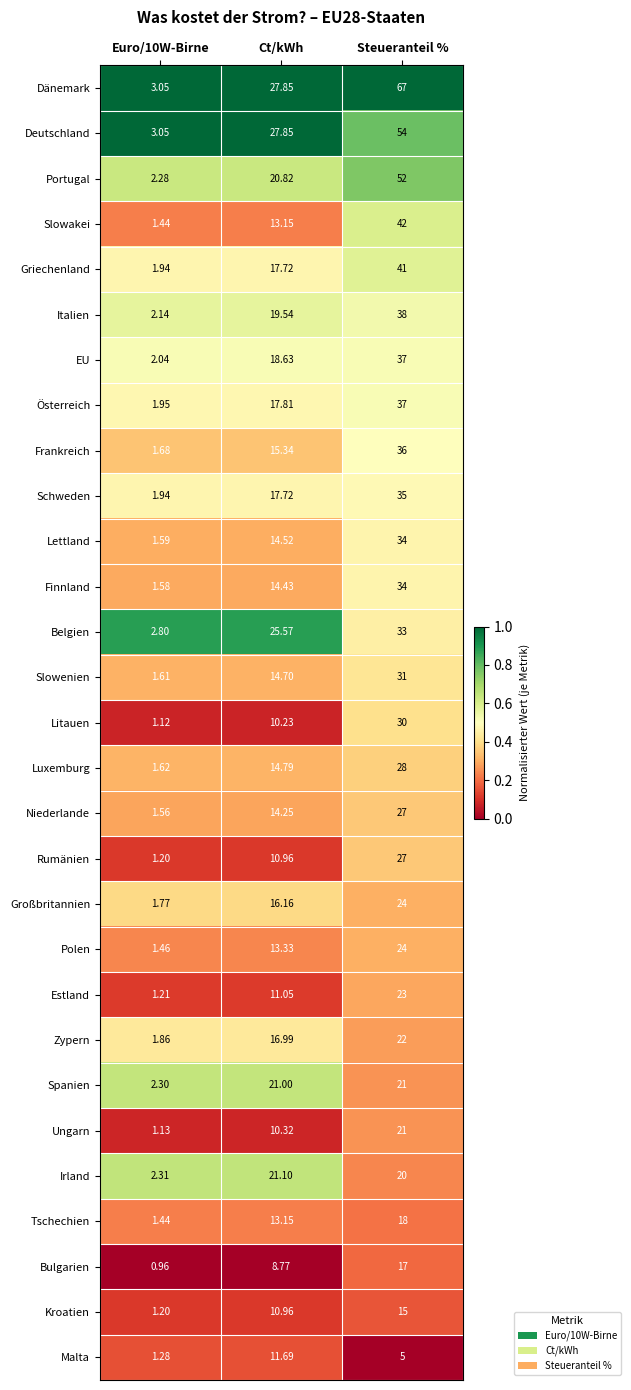

Which series changed the most between Ct/kWh and Steueranteil %?

Dänemark